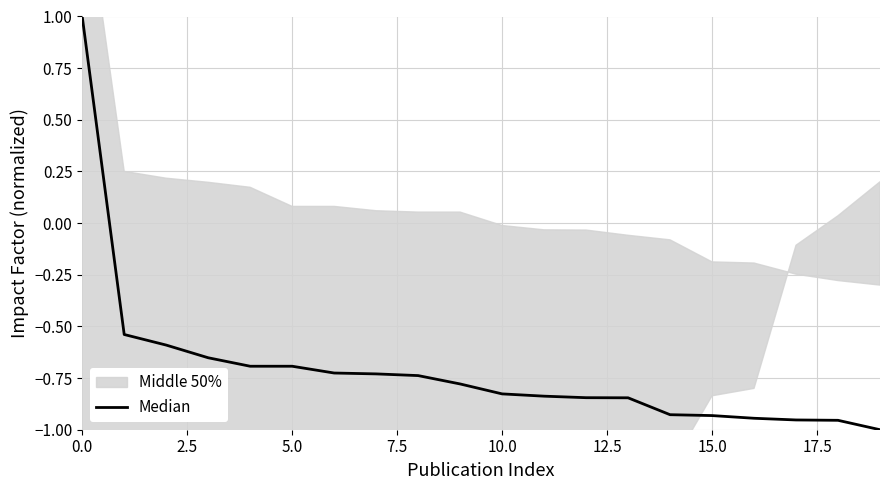

How many negative values are there?

19